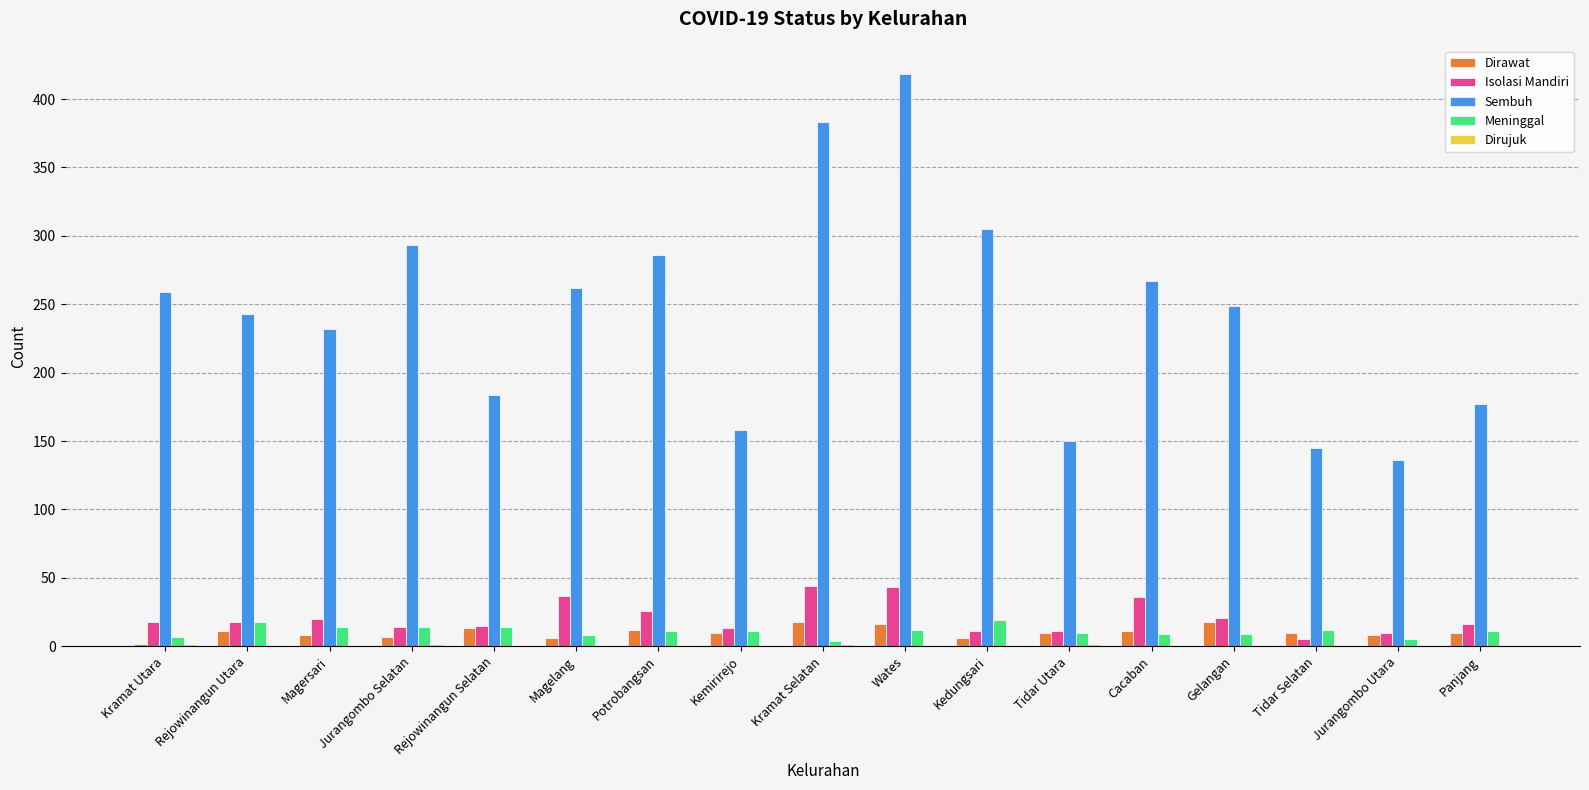

What is the highest value of the Meninggal series?

19